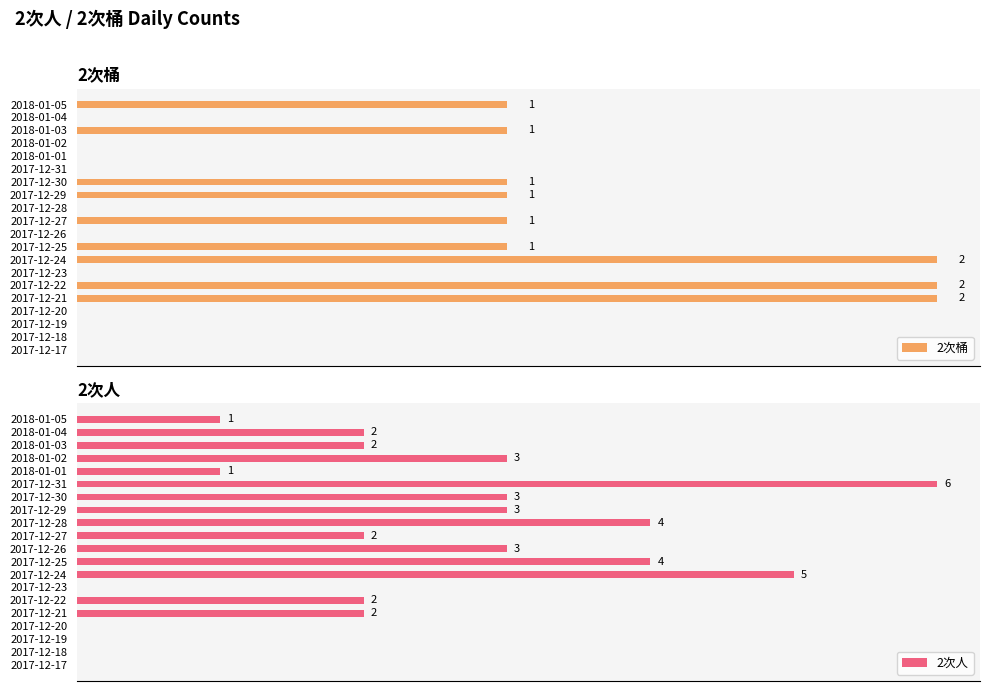

Which series has the widest spread of values?

2次人